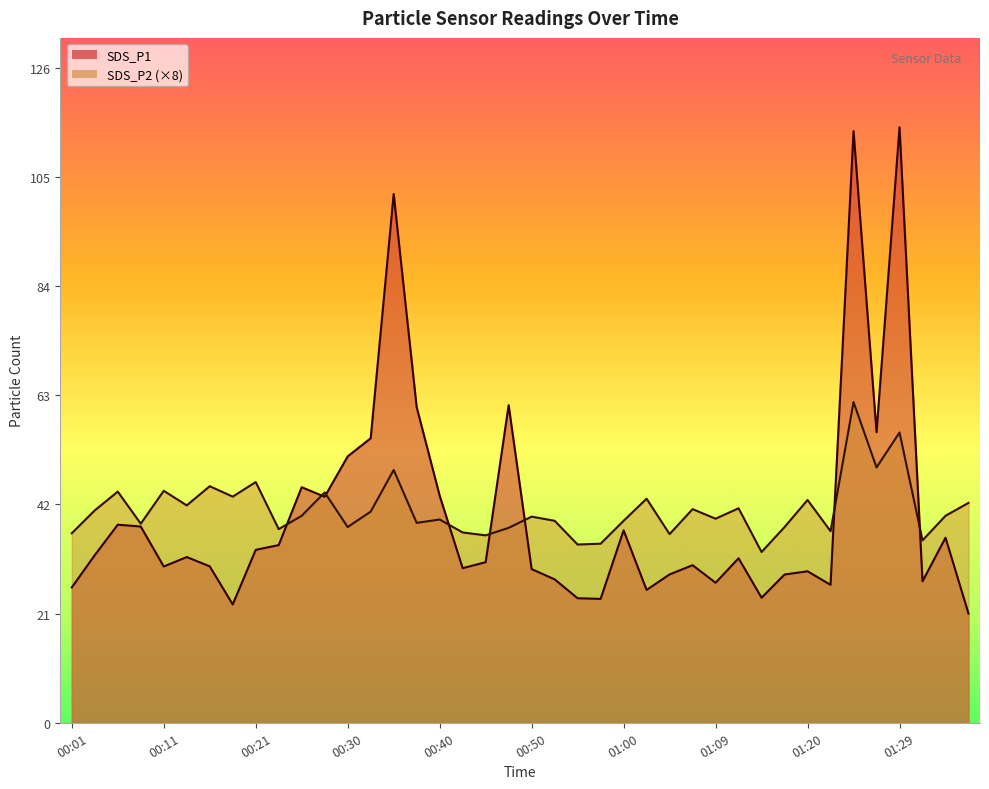

The value of SDS_P1 at 00:01 is 36.6. True or false?

False